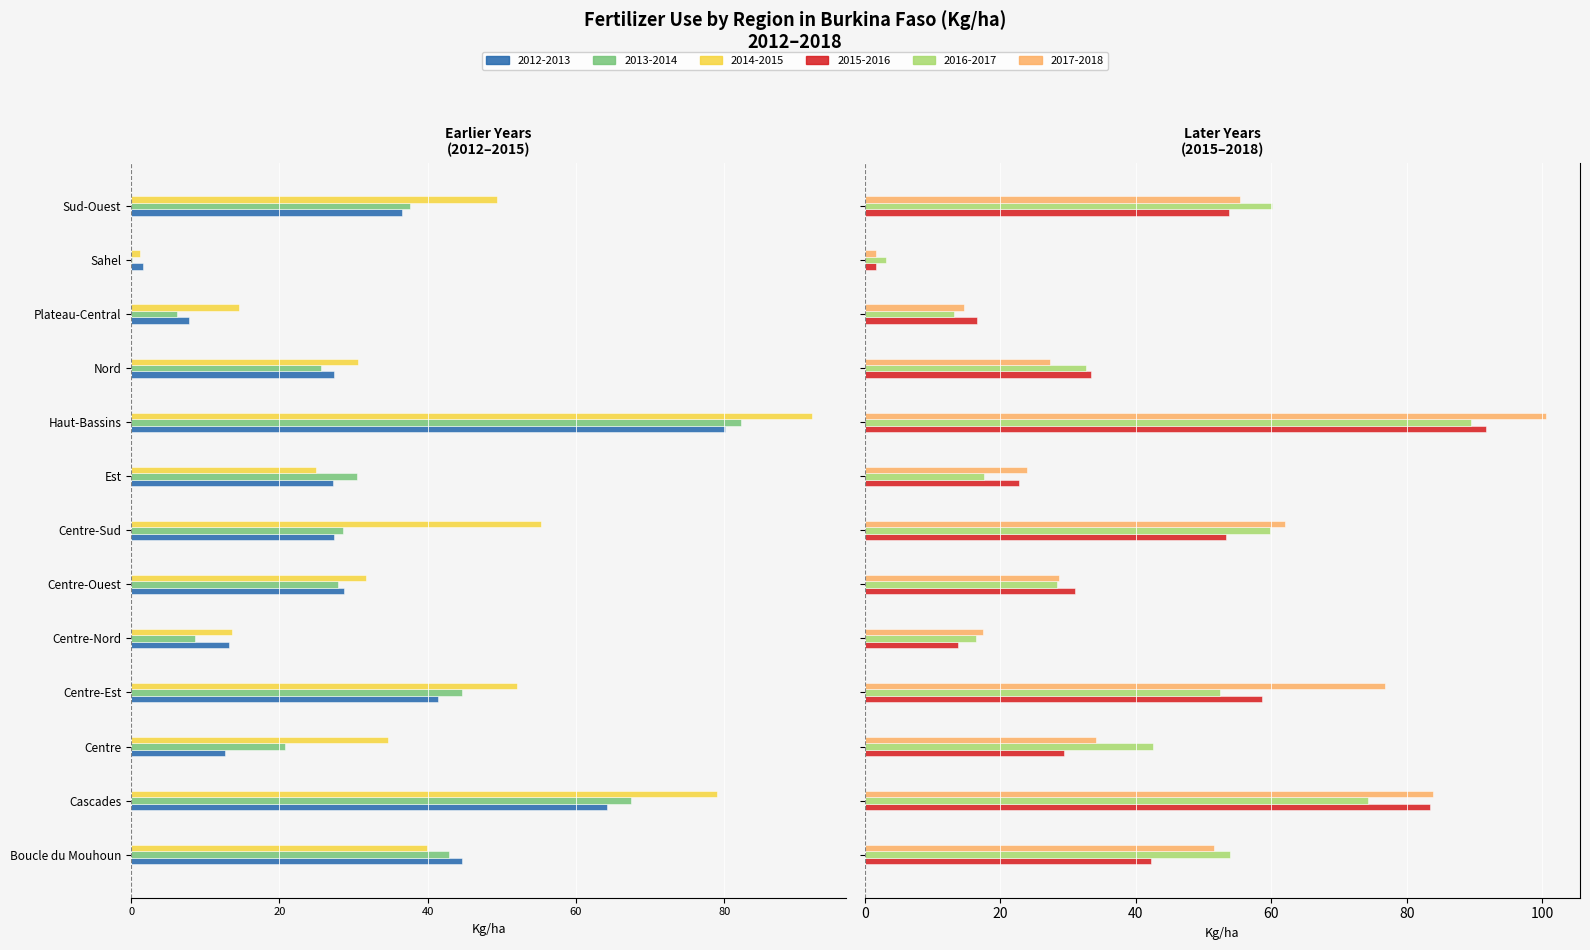

True or false: 2015-2016 has a value of 29.3 at Centre.

True